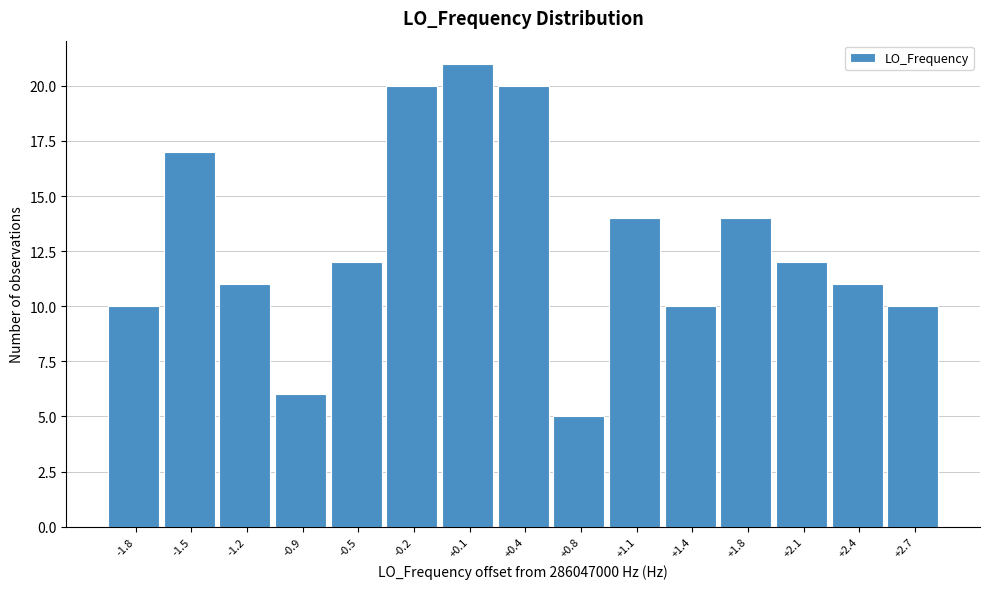

Reading right to left, what are all the values shown in this chart?

10	11	12	14	10	14	5	20	21	20	12	6	11	17	10